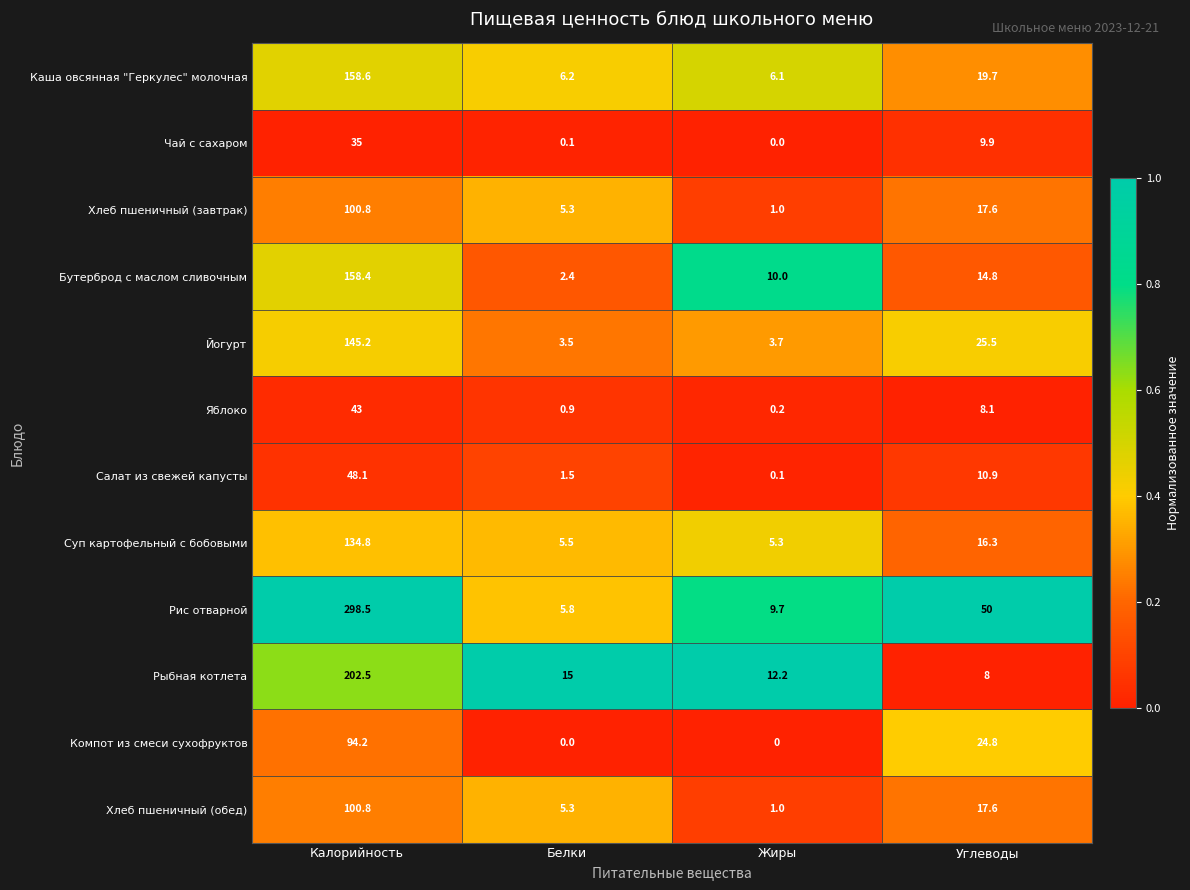

Is it true that Чай с сахаром equals 15.2 at Калорийность?

False